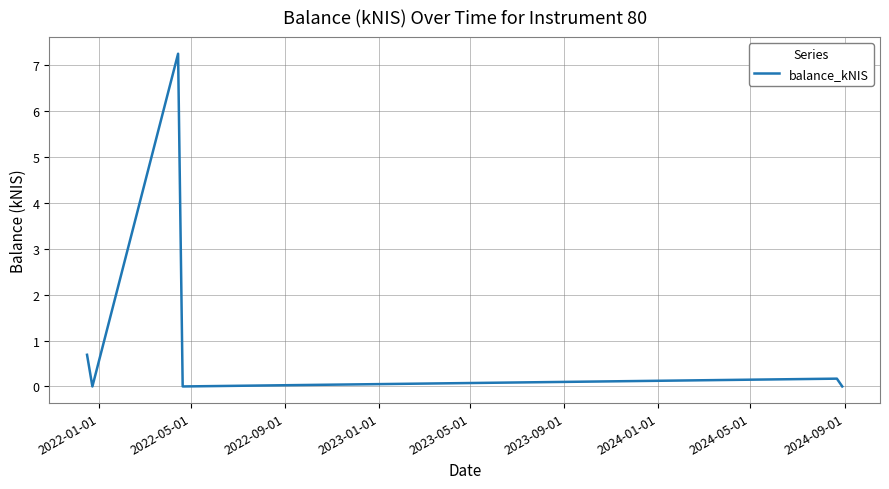

How many interior local valleys (lower than both neighbors) does the data have?

2